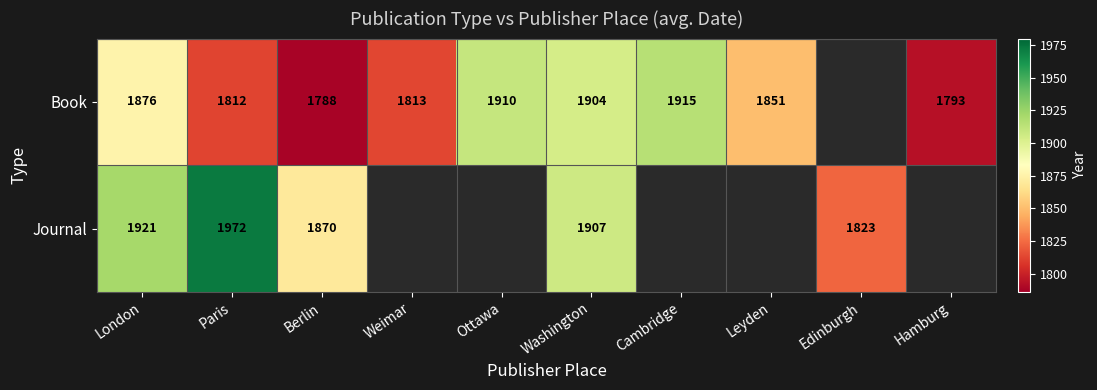

True or false: Journal has a value of 1870 at Berlin.

True